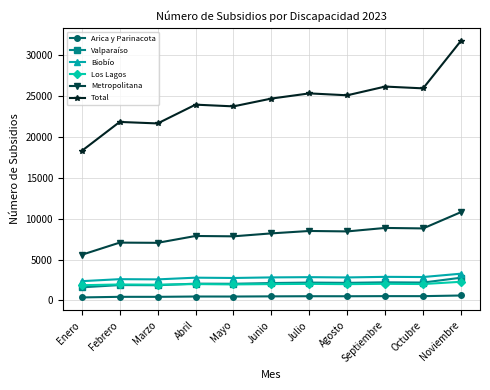

Is it true that Metropolitana equals 8863 at Septiembre?

True